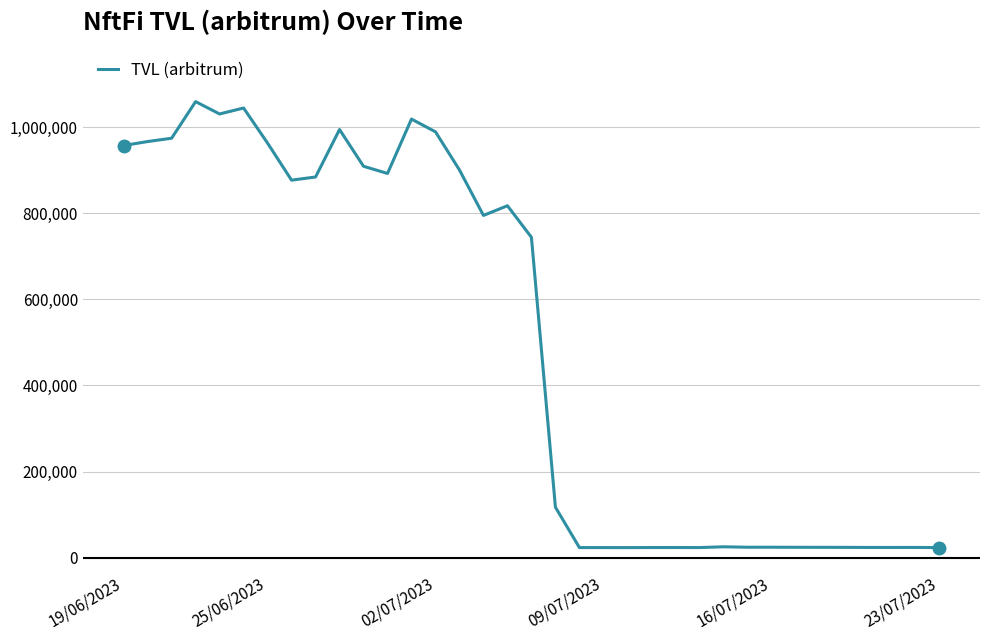

What is the maximum value shown in the chart?

1059130.1